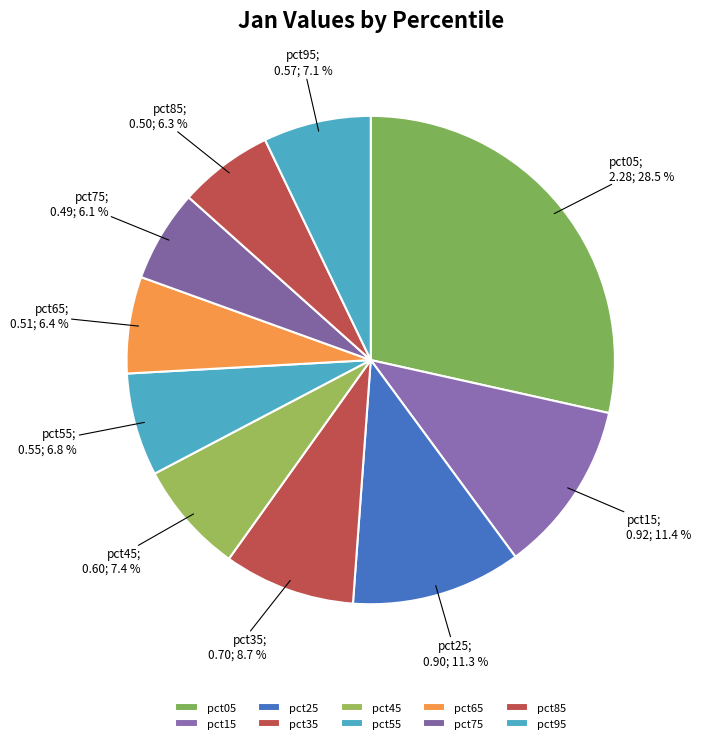

To the nearest percent, what portion does pct25 represent?

11%